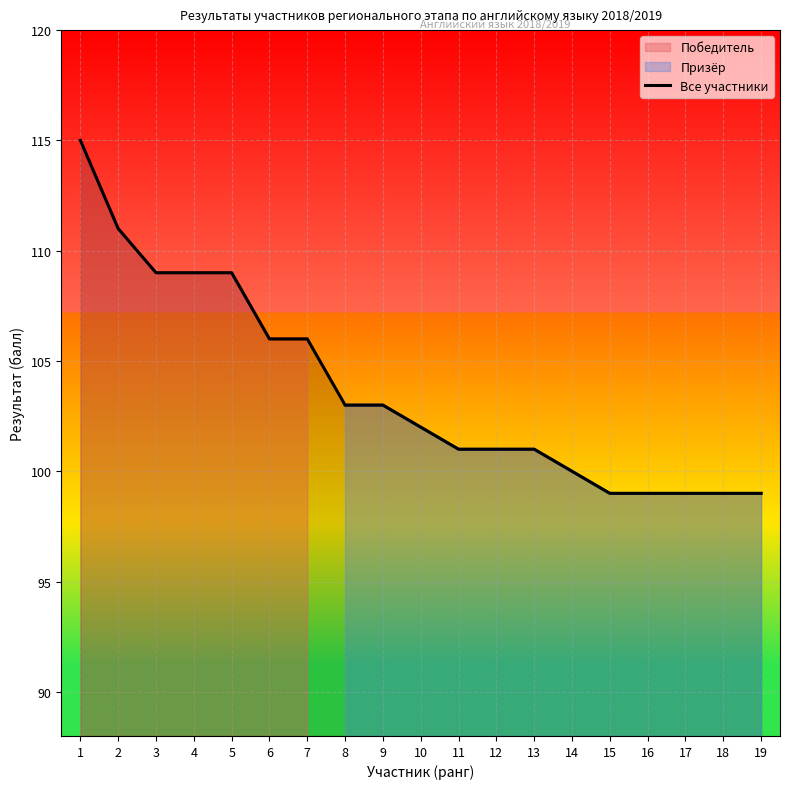

What is the difference between the second highest and minimum values?

12